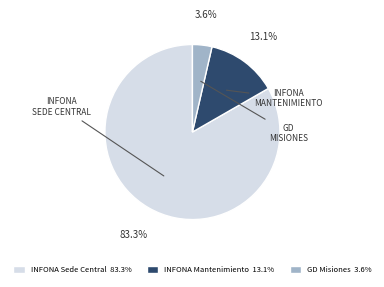

Is there a majority slice in this chart?

Yes